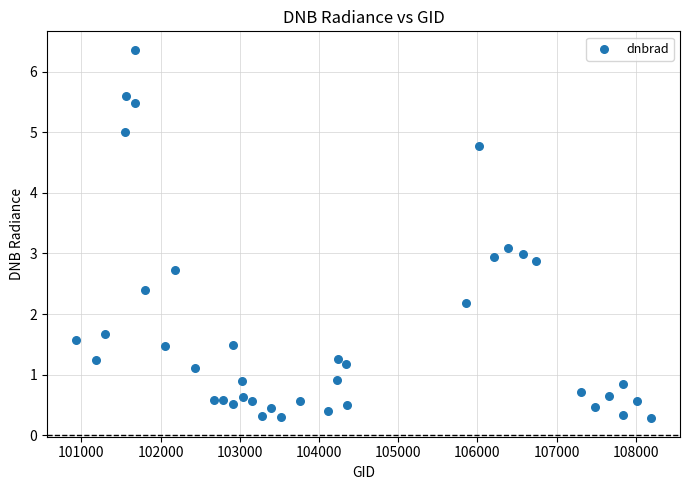

What is the range of X values (max minus min)?

7263.0